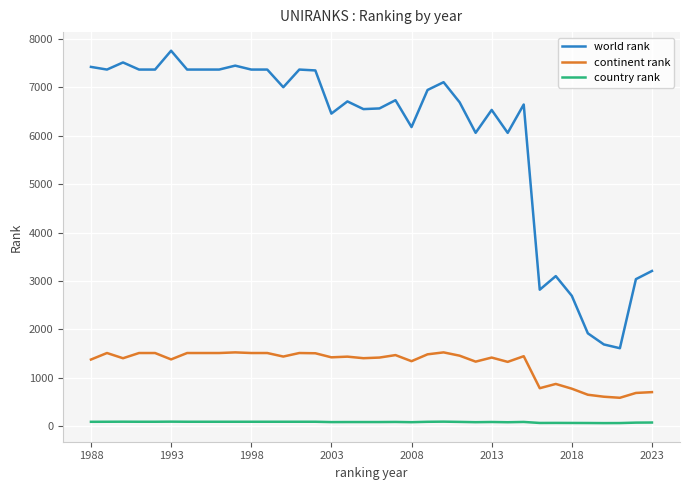

True or false: world rank and continent rank cross at least once.

False